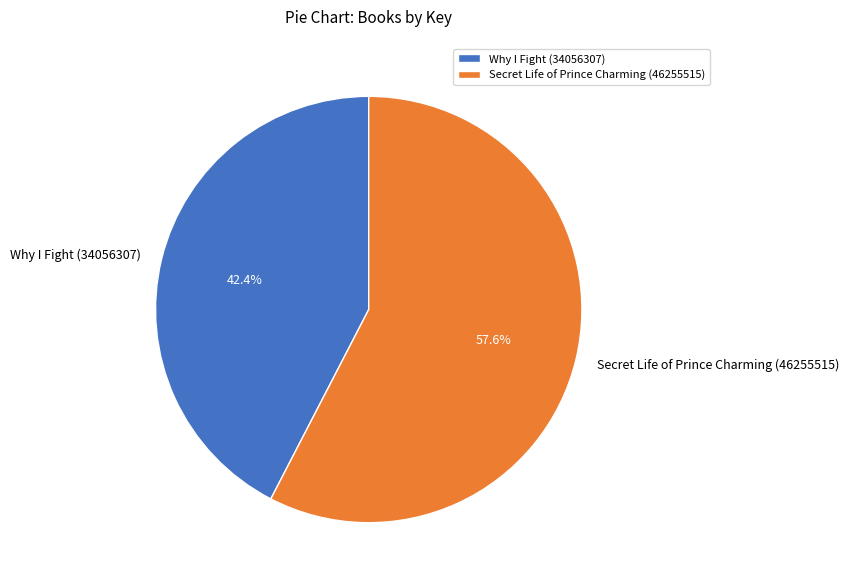

Which slice is the largest?

Secret Life of Prince Charming (46255515)